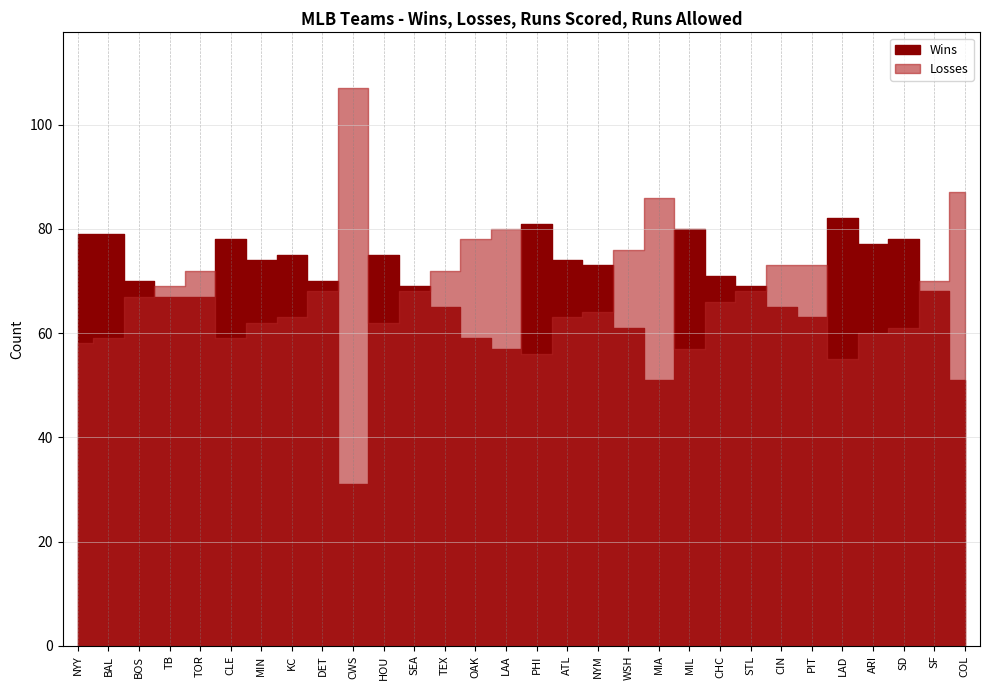

What is the sum of the Wins values at MIL and CHC?

151